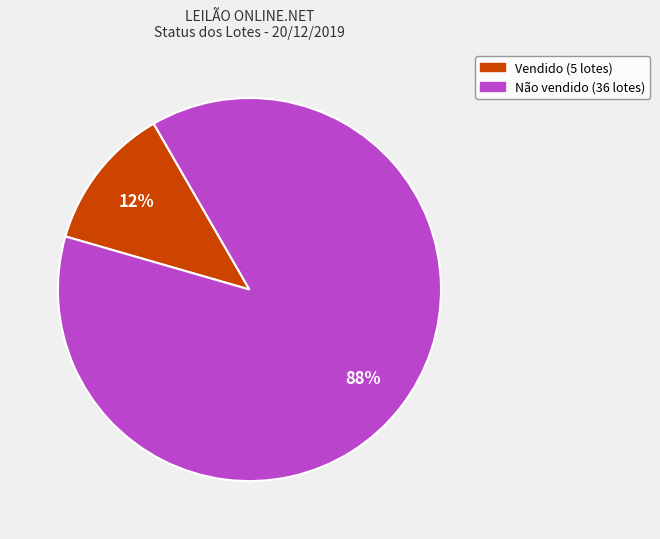

Count the number of slices in the pie.

2